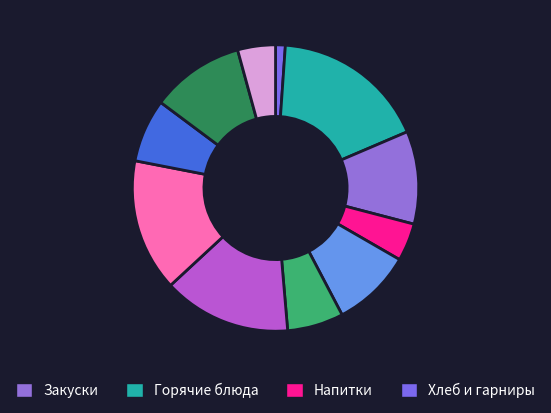

To the nearest percent, what is the average slice percentage?

9%